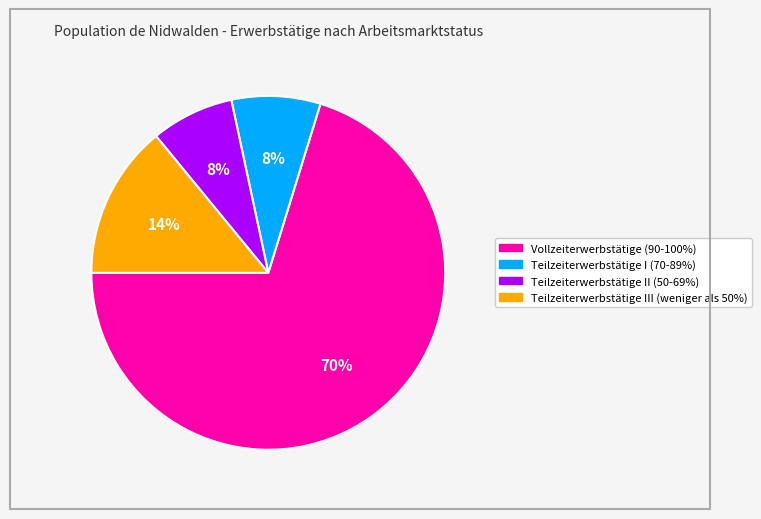

To the nearest percent, what is the combined percentage of Teilzeiterwerbstätige II (50-69%) and Teilzeiterwerbstätige I (70-89%)?

16%